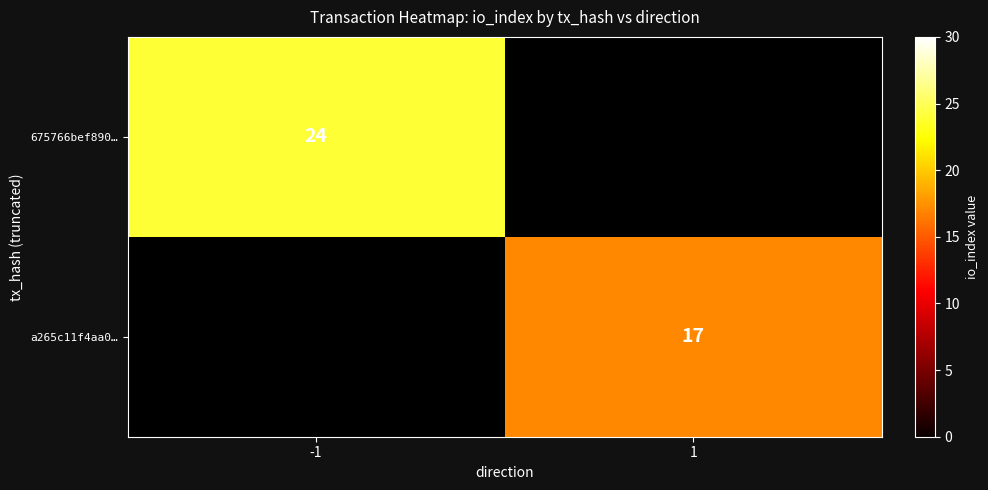

True or false: a265c11f4aa0… has a value of 23.9 at 1.

False